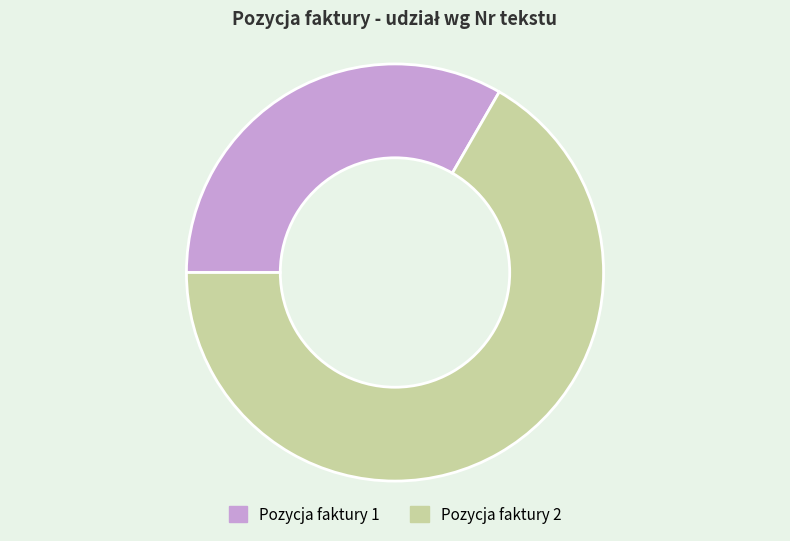

What is the smallest slice in the pie chart?

Pozycja faktury 1